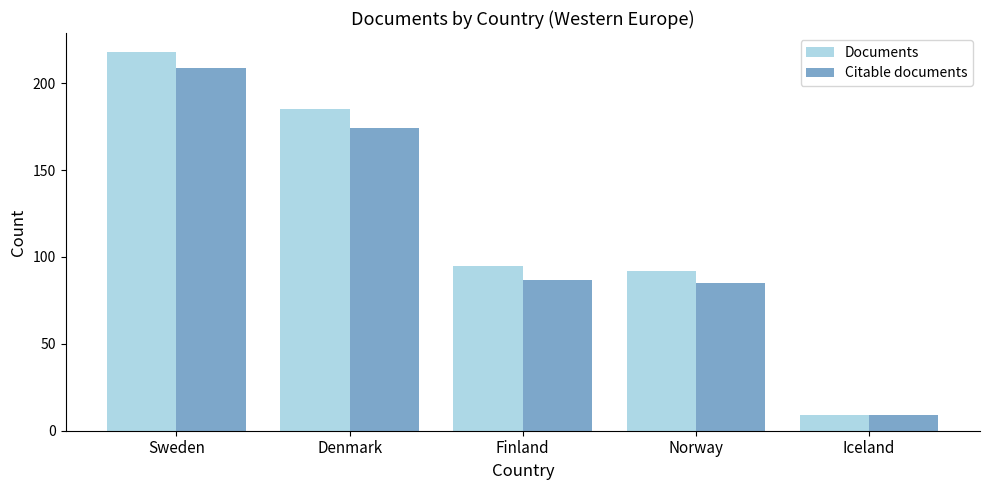

What value does the Documents series have at Denmark, to the nearest 50?

200